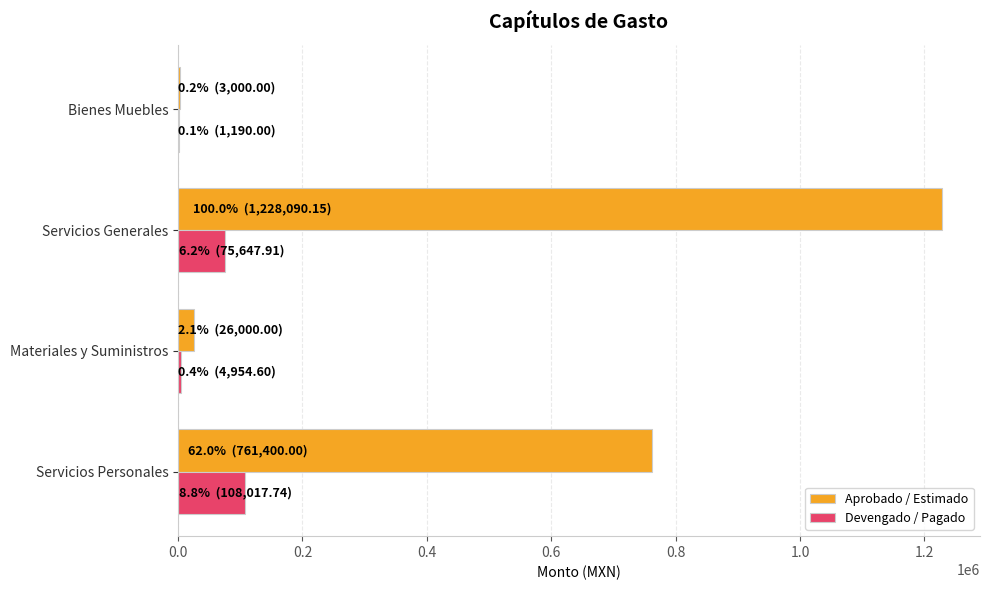

How many series are shown in this chart?

2